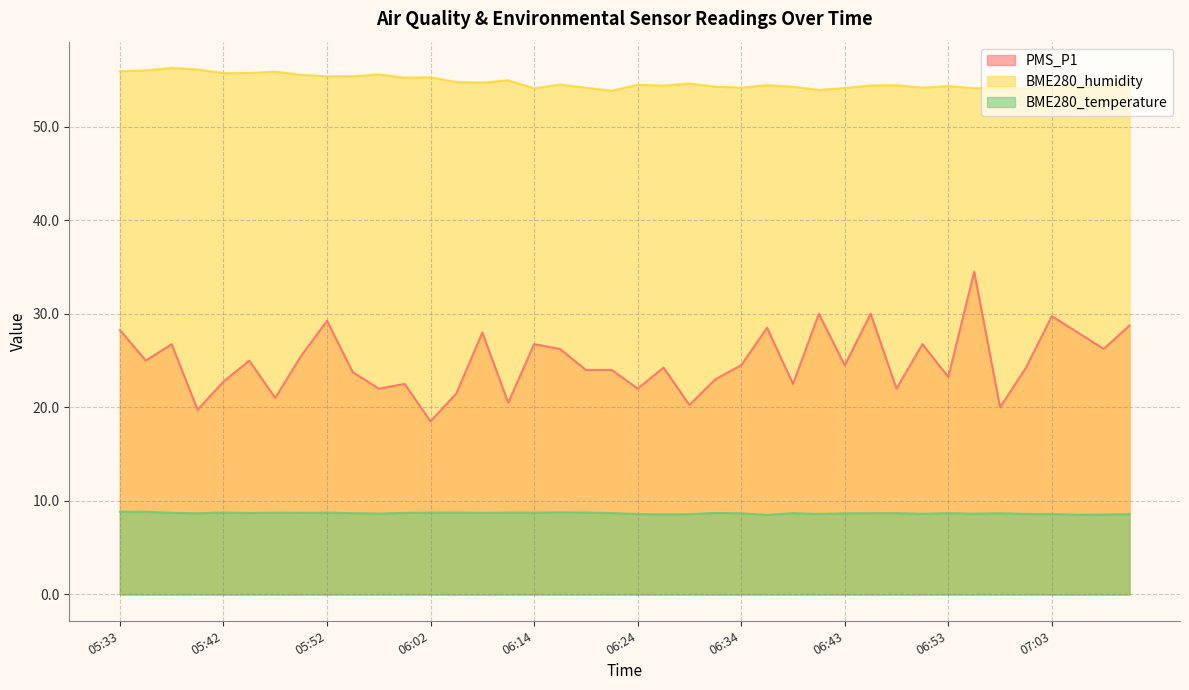

Reading left to right, what are all the values shown in this chart?

PMS_P1: 28.2	25.0	26.8	19.8	22.8	25.0	21.0	25.5	29.2	23.8	22.0	22.5	18.5	21.5	28.0	20.5	26.8	26.2	24.0	24.0	22.0	24.2	20.2	23.0	24.5	28.5	22.5	30.0	24.5	30.0	22.0	26.8	23.2	34.5	20.0	24.2	29.8	28.0	26.2	28.8
BME280_humidity: 55.9	56.0	56.3	56.1	55.7	55.7	55.9	55.5	55.4	55.4	55.6	55.2	55.3	54.8	54.7	55.0	54.1	54.5	54.2	53.8	54.5	54.4	54.6	54.3	54.2	54.4	54.3	53.9	54.1	54.4	54.4	54.2	54.3	54.1	54.1	54.1	54.4	54.2	54.4	54.9
BME280_temperature: 8.8	8.8	8.7	8.7	8.8	8.7	8.7	8.7	8.8	8.7	8.7	8.7	8.8	8.8	8.7	8.8	8.8	8.8	8.8	8.7	8.6	8.6	8.6	8.7	8.7	8.5	8.7	8.6	8.7	8.7	8.7	8.6	8.7	8.6	8.7	8.6	8.6	8.5	8.6	8.6